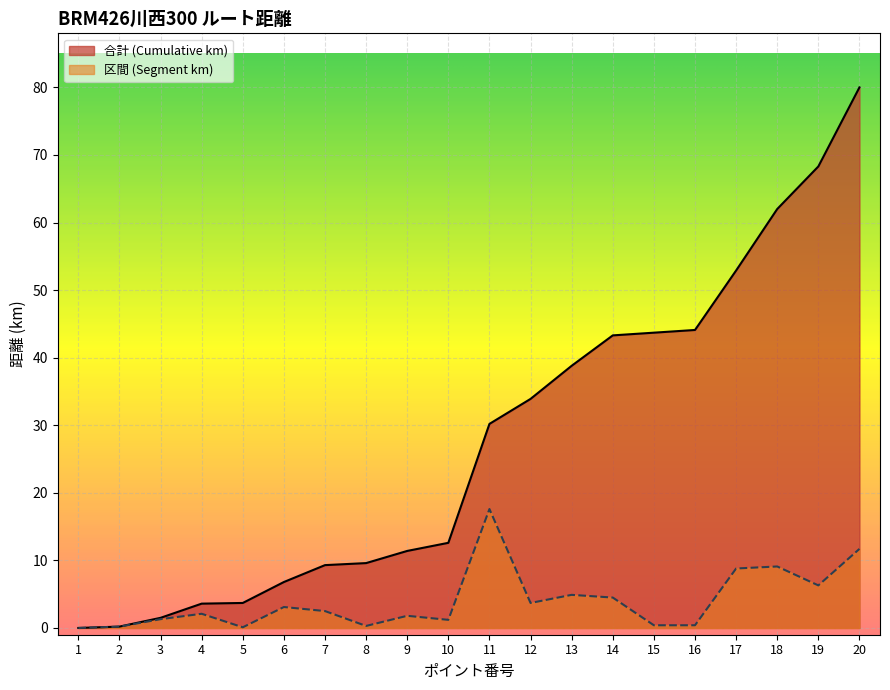

Which label corresponds to the smallest value in the chart?

1